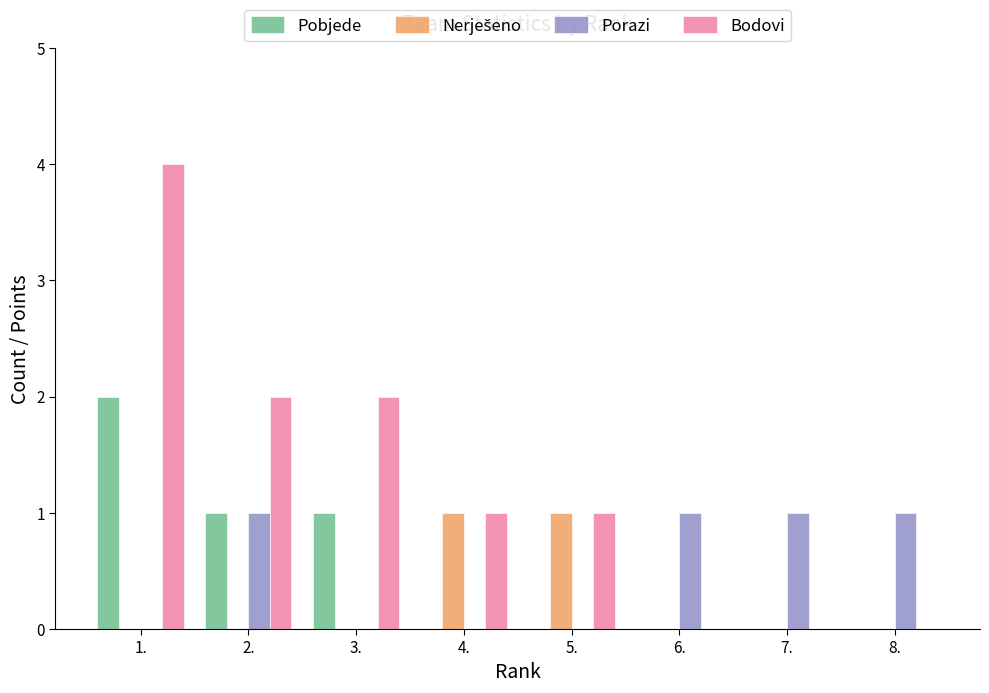

Which series has the largest total across all categories?

Bodovi